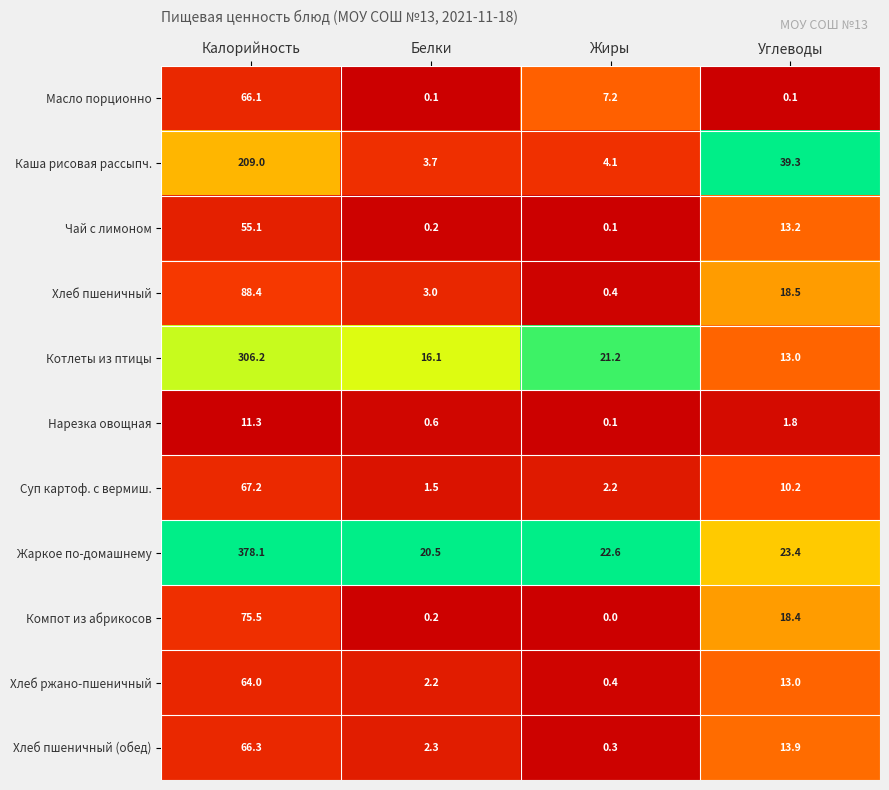

Is the value of Хлеб пшеничный (обед) at Углеводы greater than the value of Жаркое по-домашнему at Калорийность?

No